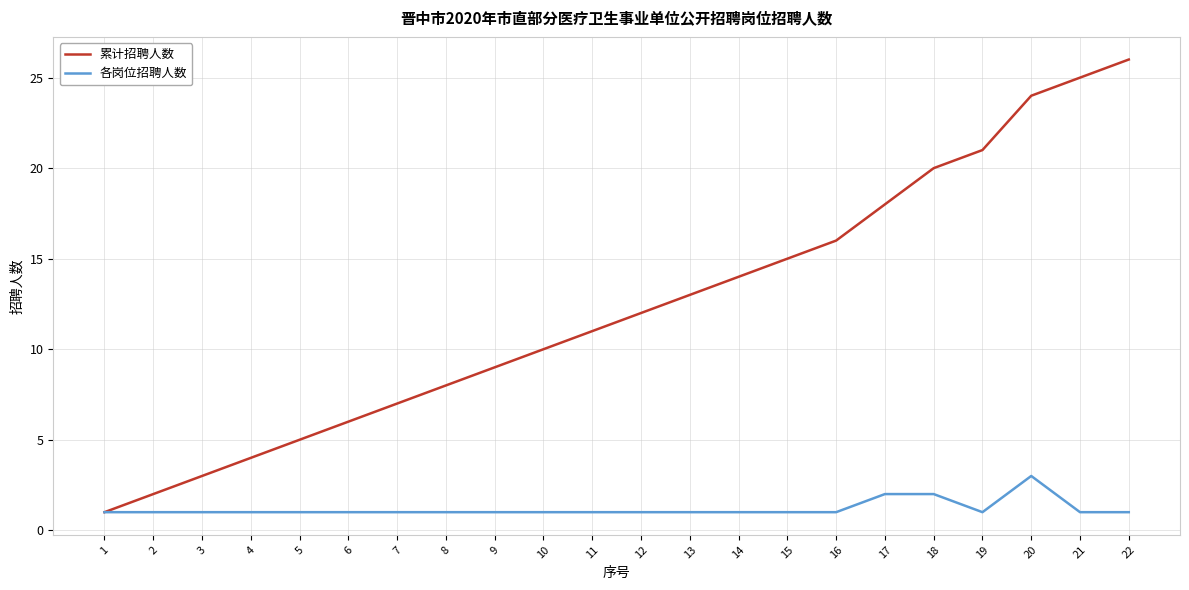

Which series has the widest spread of values?

累计招聘人数